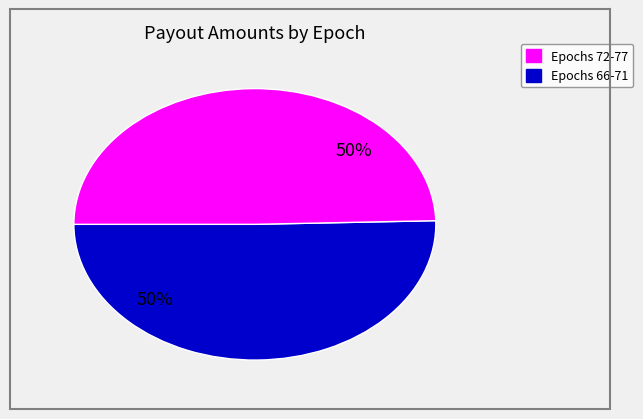

To the nearest percent, what is the average slice percentage?

50%